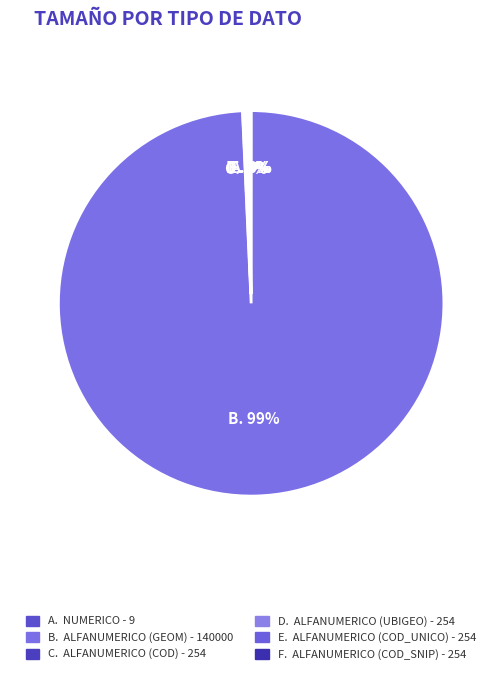

Which category accounts for the majority?

Alfanumérico (geom)